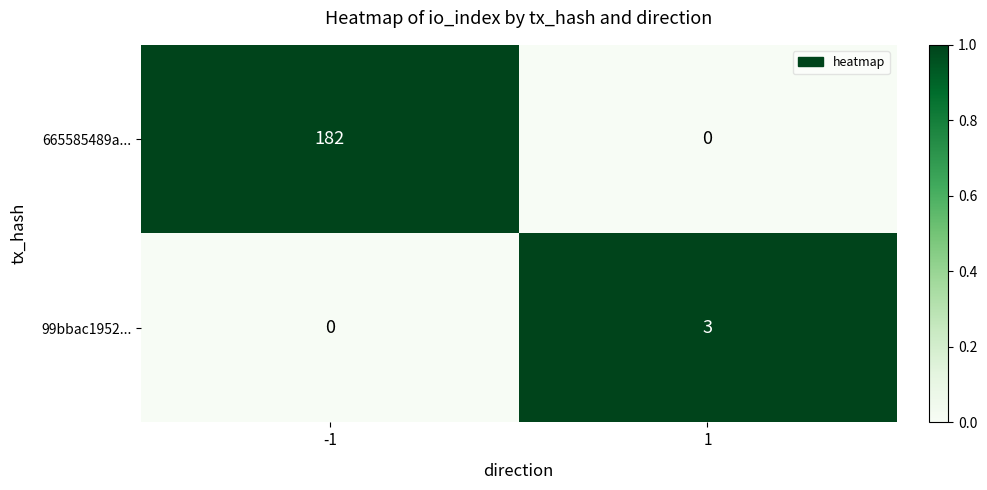

How many data points does each series have?

2